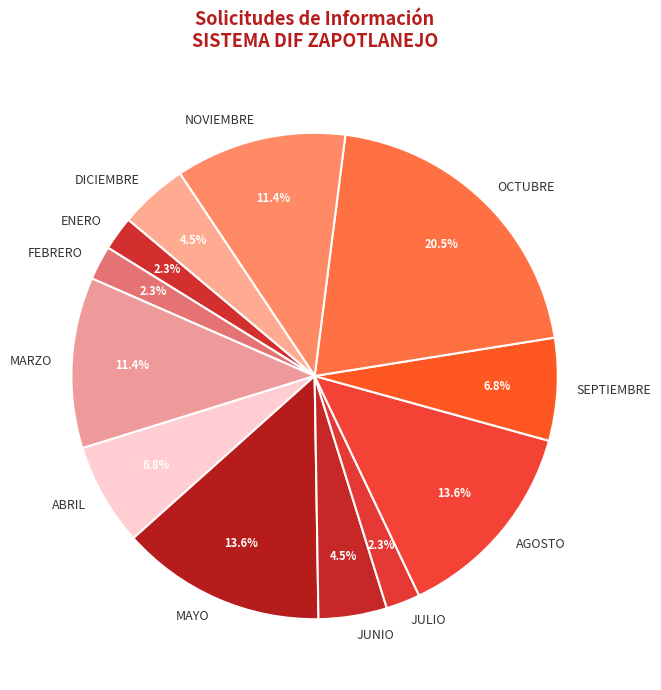

How many slices are in this pie chart?

12